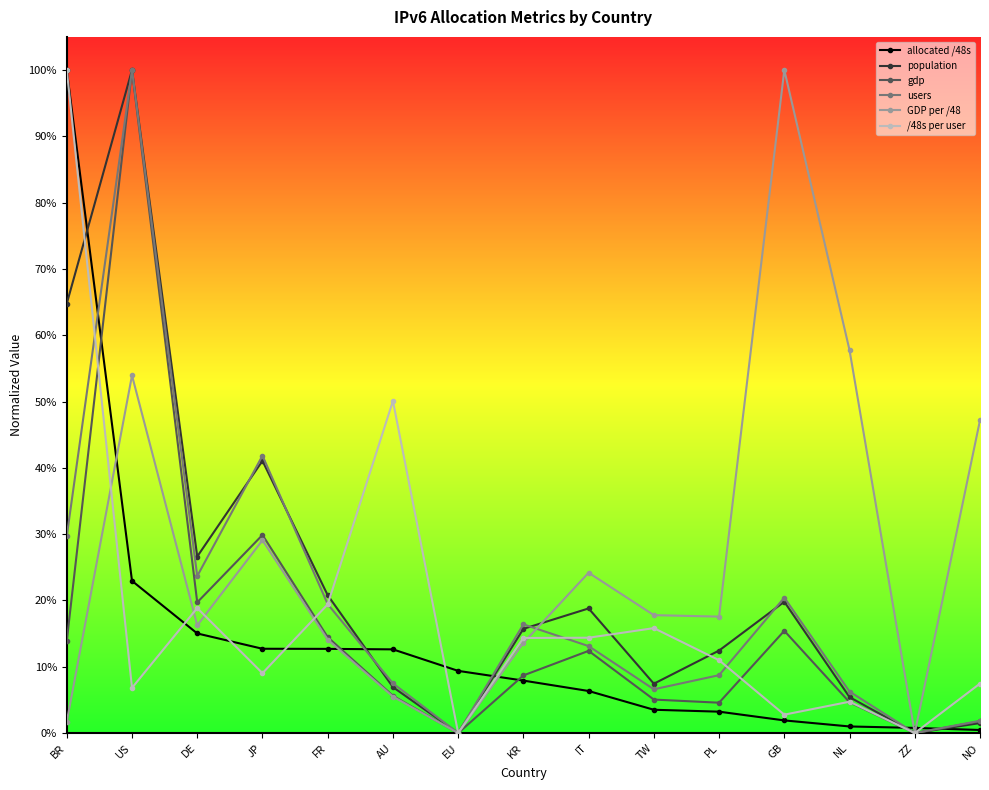

What is the average value of the GDP per /48 series?

0.3